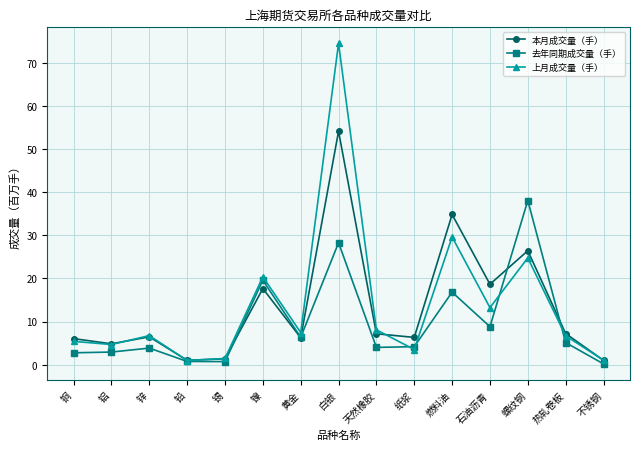

What is the maximum value for 去年同期成交量（手）?

38.0